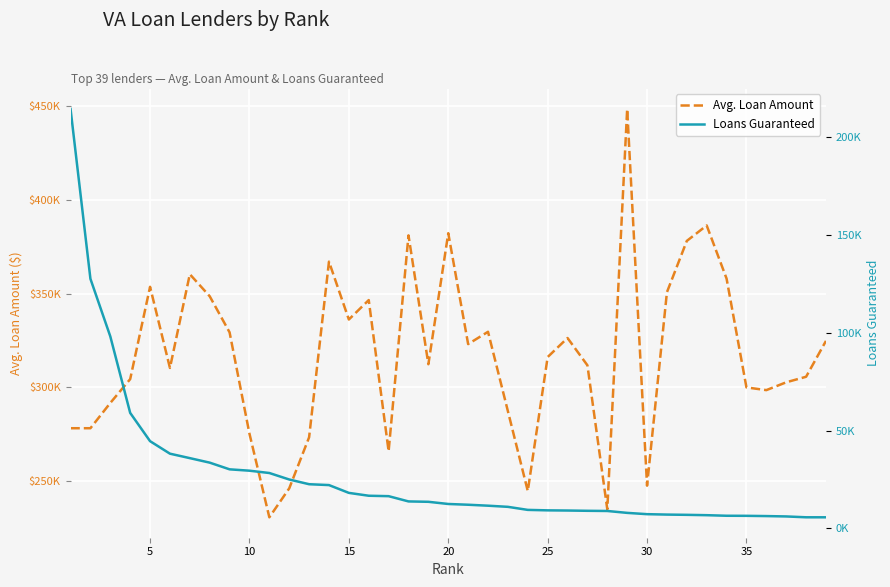

What are all the series names shown in the legend?

Avg. Loan Amount, Loans Guaranteed